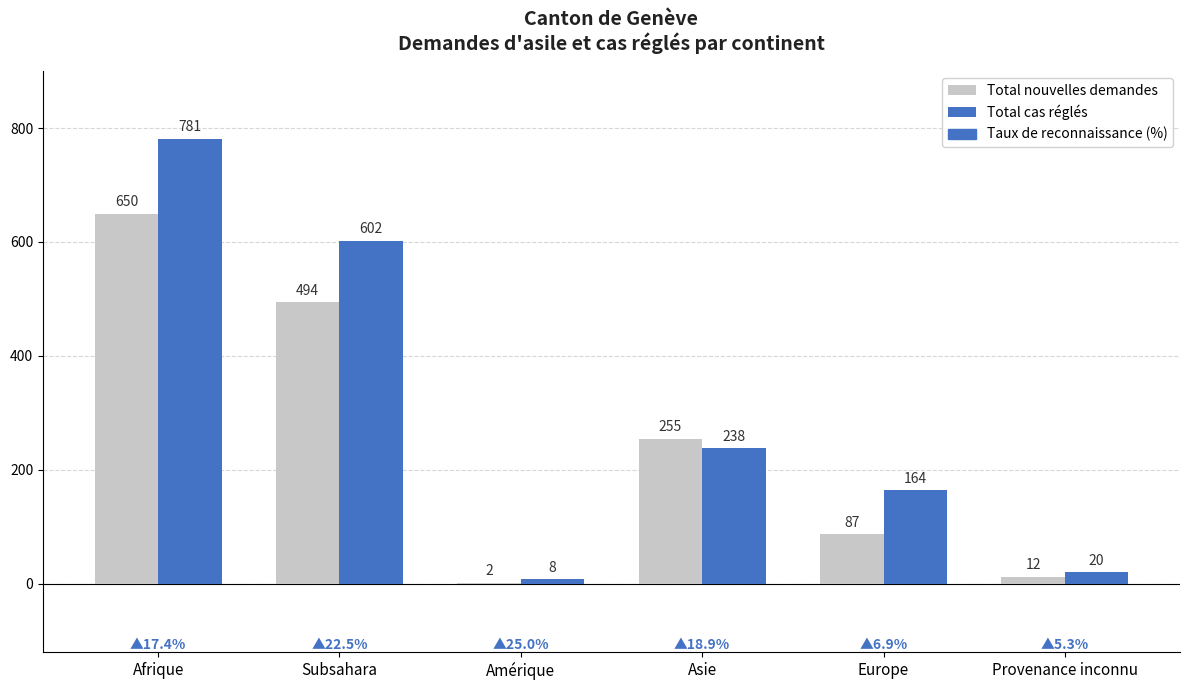

Read the Total cas réglés value at Asie, to the nearest 50.

250